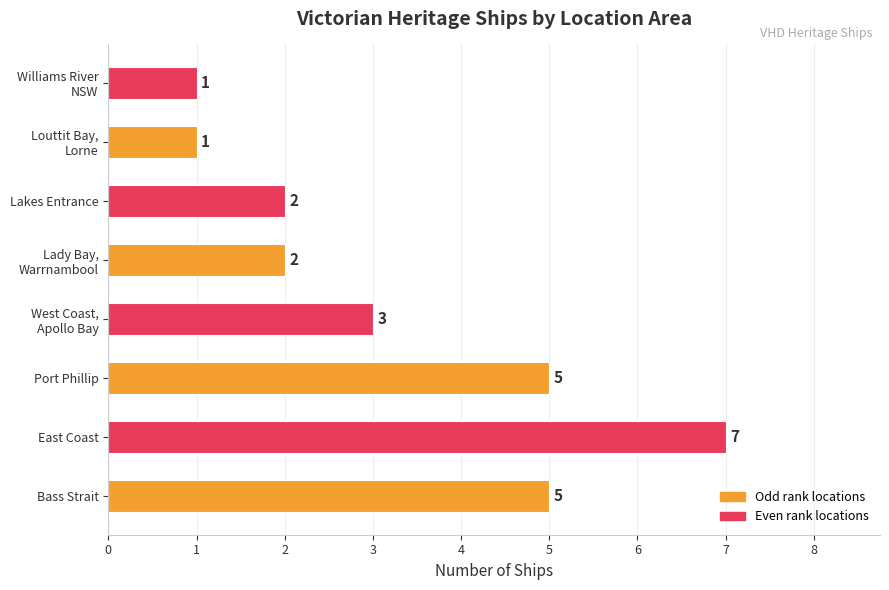

How many values are between 2 and 5?

5